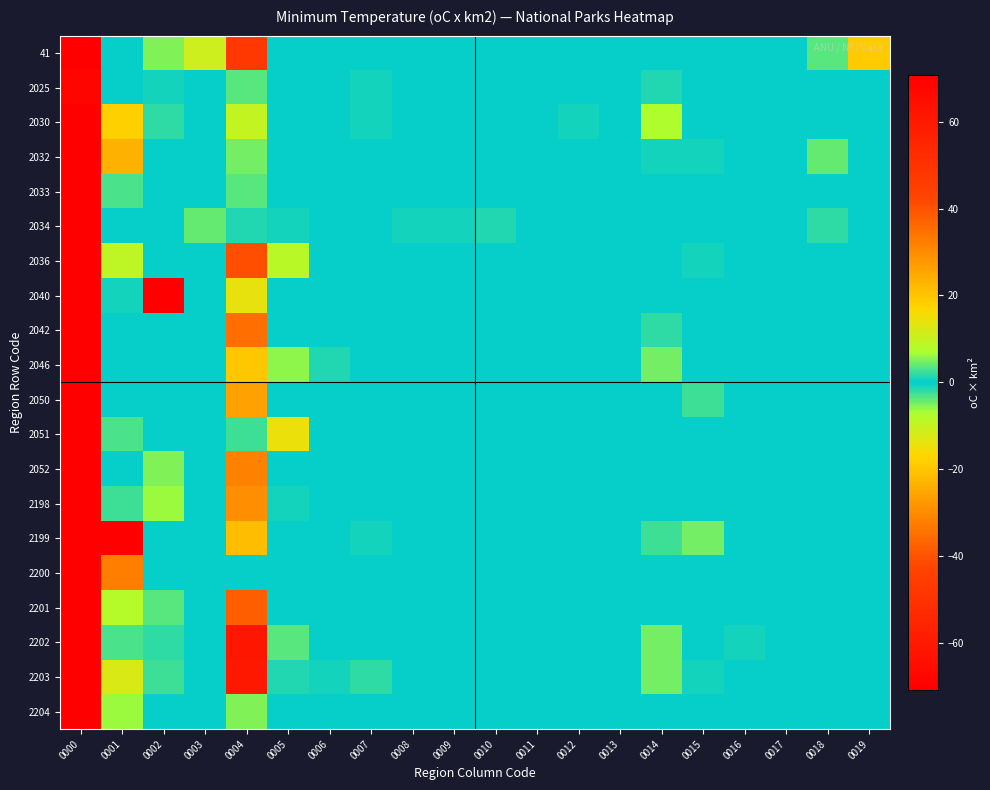

What is the total value across all series at 0005?

-33.8